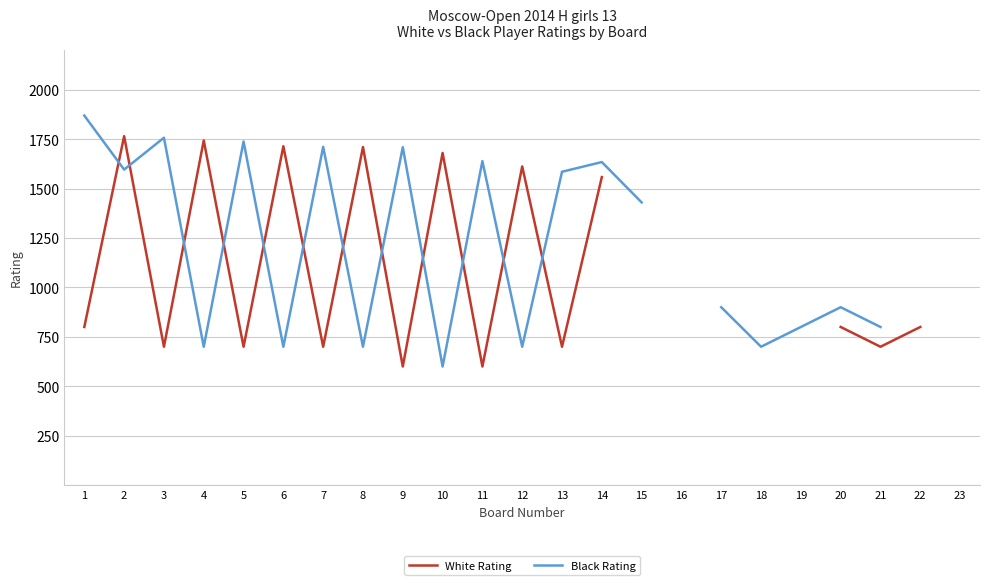

Which category has the lowest value across all series?

9